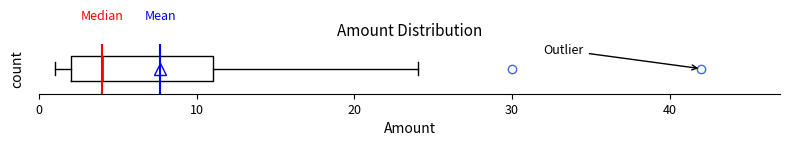

Where does the median line of the box sit on the x-axis? The values are not printed on the chart, so give them approximately, as read against the axis.

4